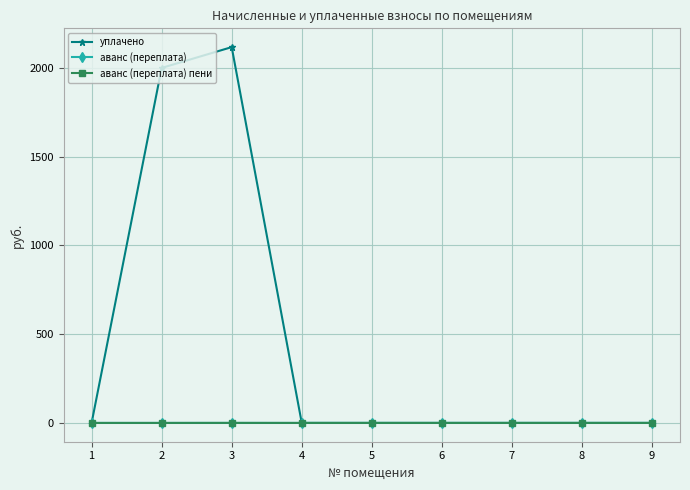

Where is the first local maximum for уплачено?

3